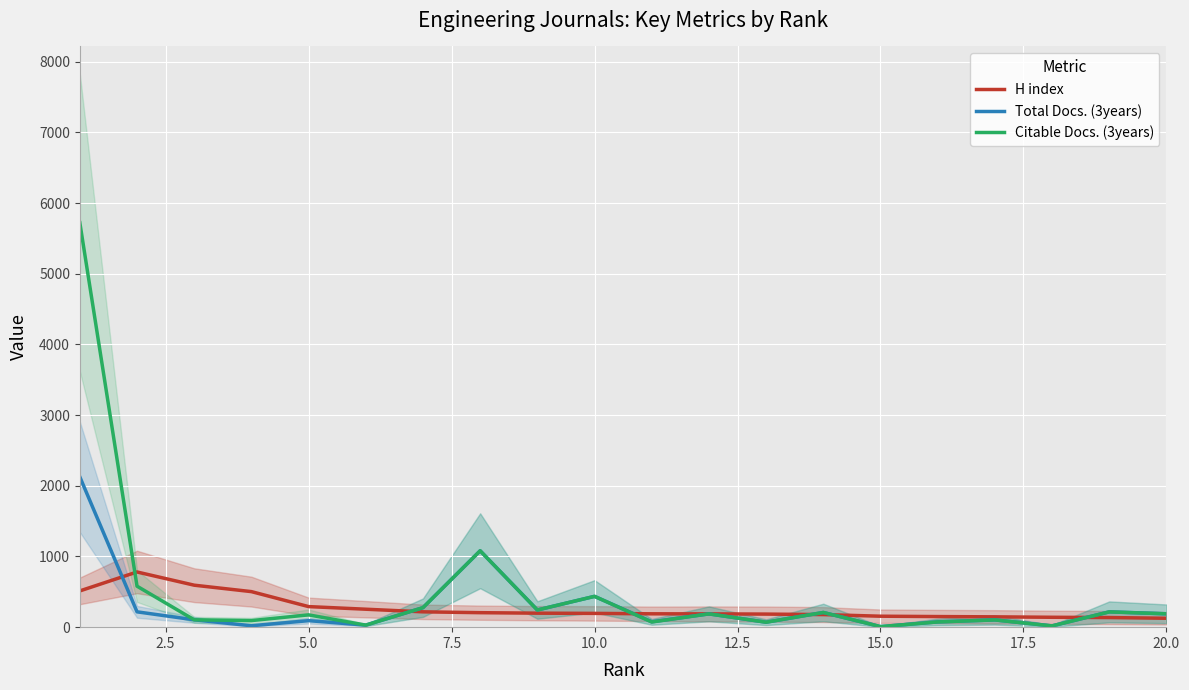

What is the maximum value for Total Docs. (3years)?

2126